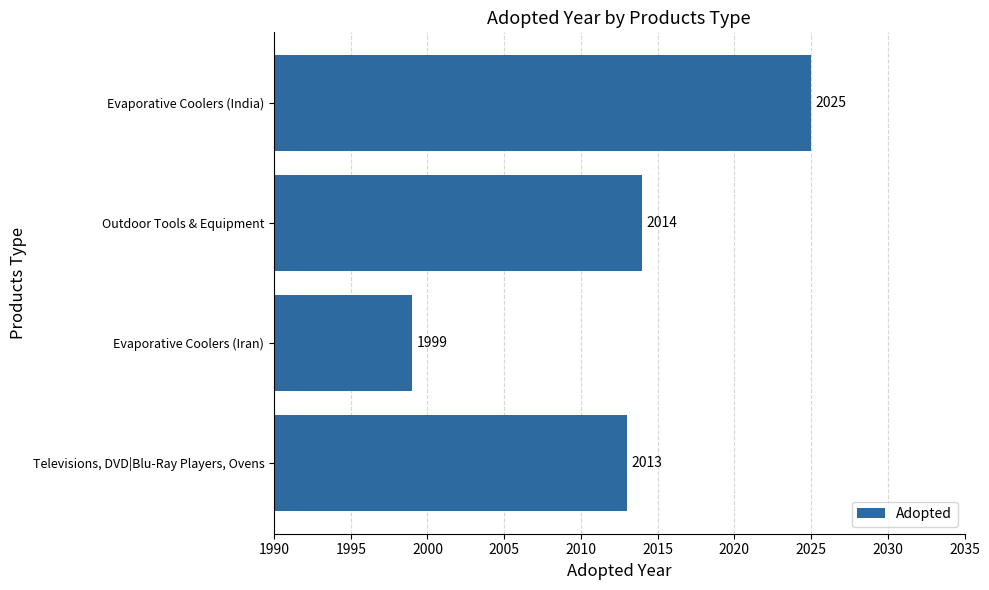

What is the ratio of the value at Outdoor Tools & Equipment to the value at Evaporative Coolers (India)?

1.0